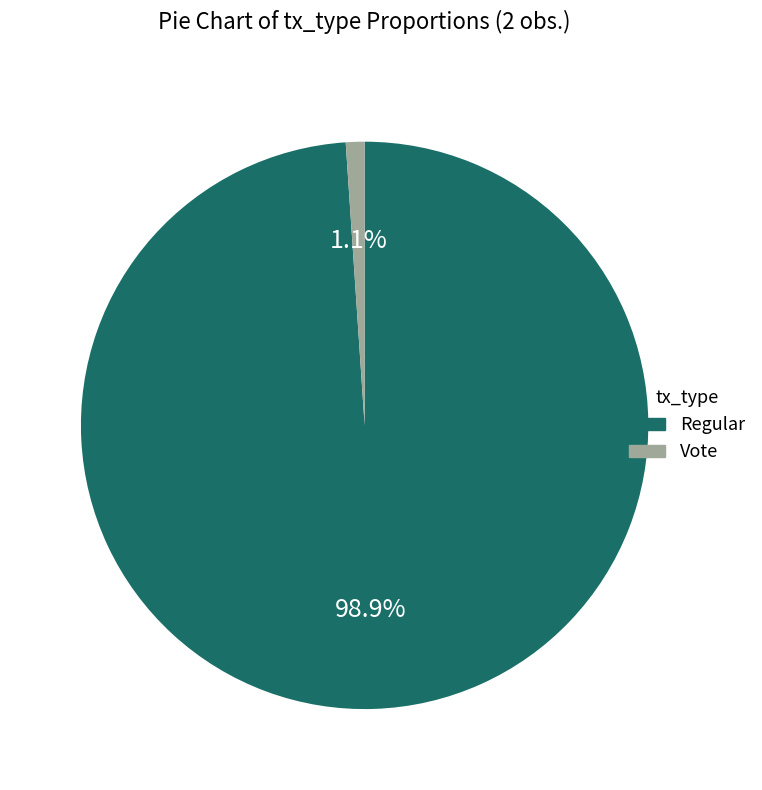

How many segments does this pie chart have?

2